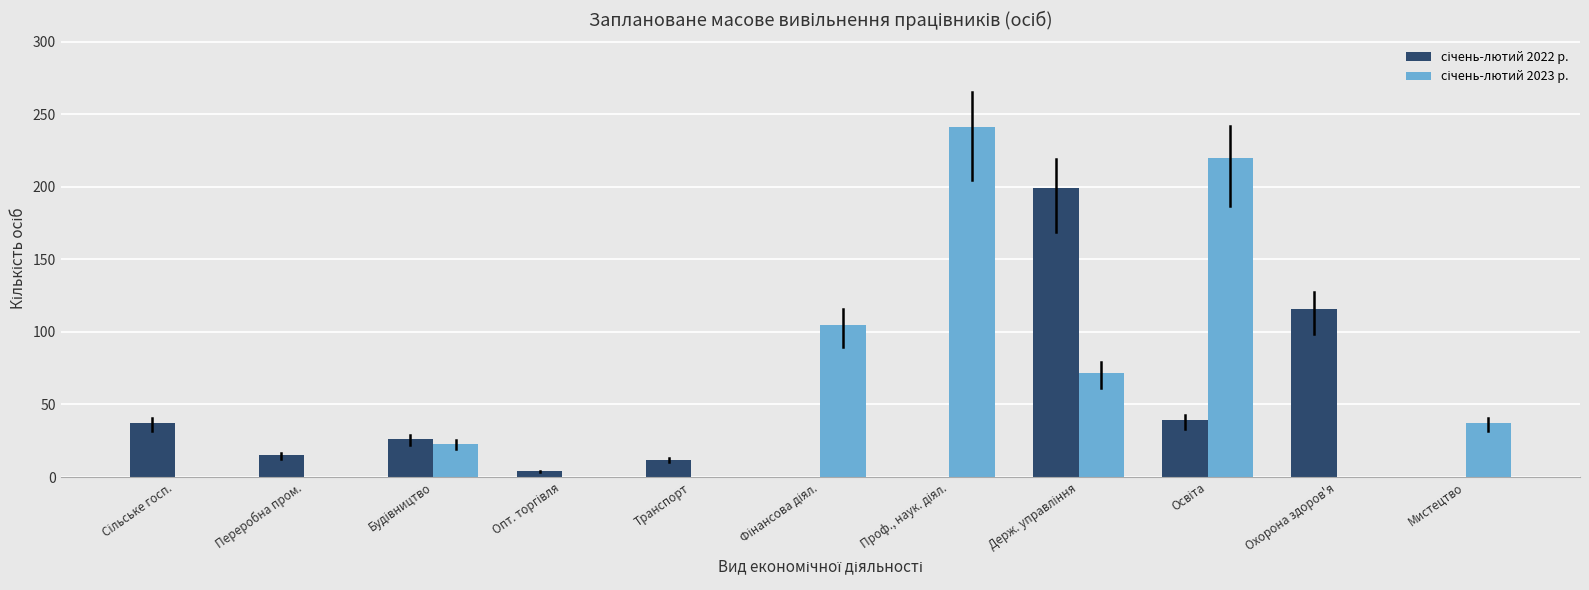

What is the greatest value displayed?

241